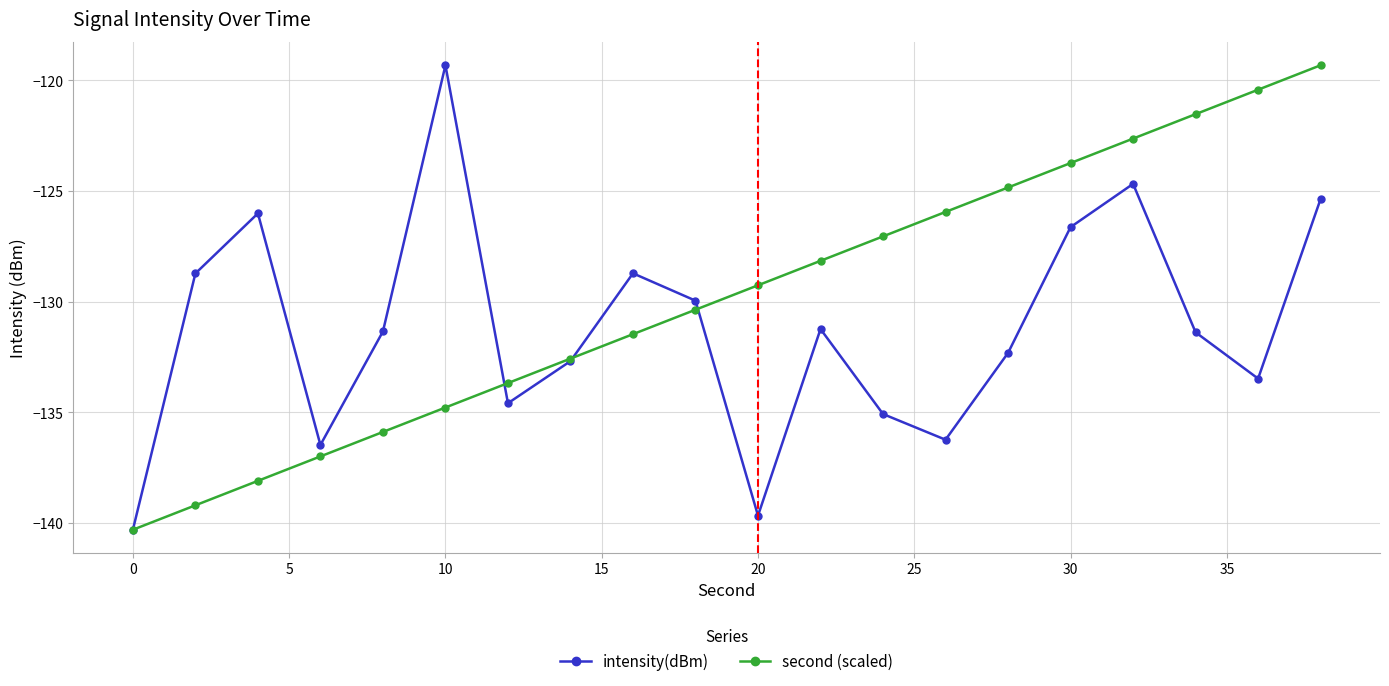

List the series in order of their overall mean, highest first.

second (scaled), intensity(dBm)